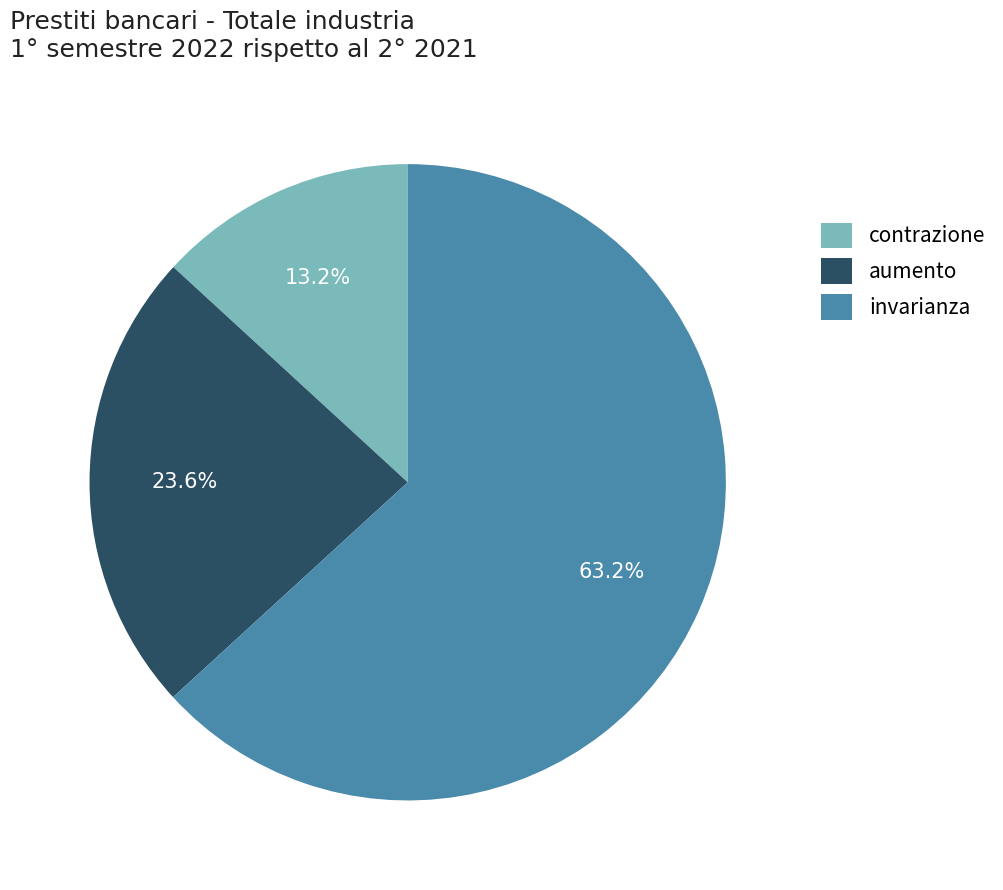

Which slice is the largest?

invarianza